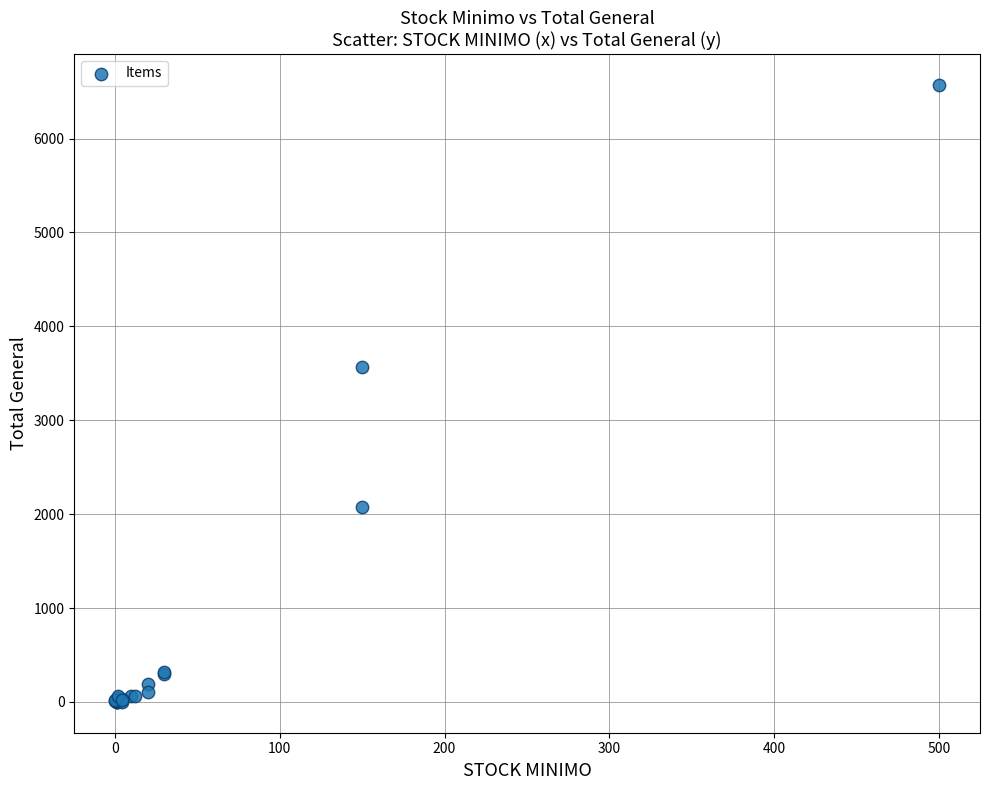

What Y value in the scatter plot is closest to 3286?

3570.0